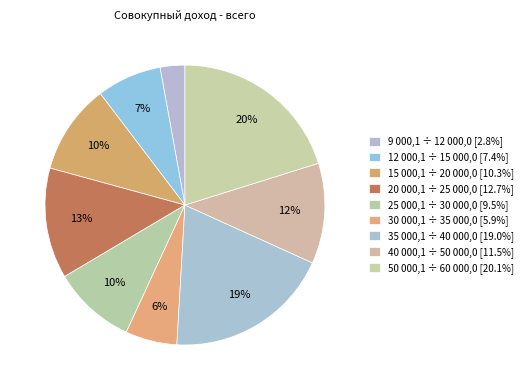

Rank the categories by value from highest to lowest.

50 000,1 ÷ 60 000,0, 35 000,1 ÷ 40 000,0, 20 000,1 ÷ 25 000,0, 40 000,1 ÷ 50 000,0, 15 000,1 ÷ 20 000,0, 25 000,1 ÷ 30 000,0, 12 000,1 ÷ 15 000,0, 30 000,1 ÷ 35 000,0, 9 000,1 ÷ 12 000,0